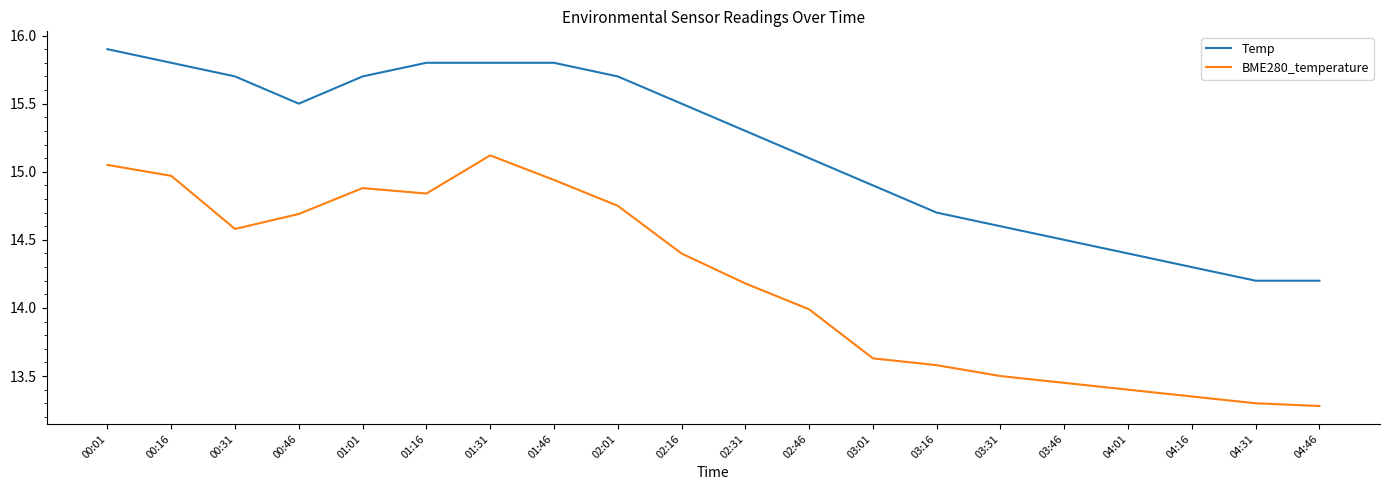

What position from the right is 01:16?

15